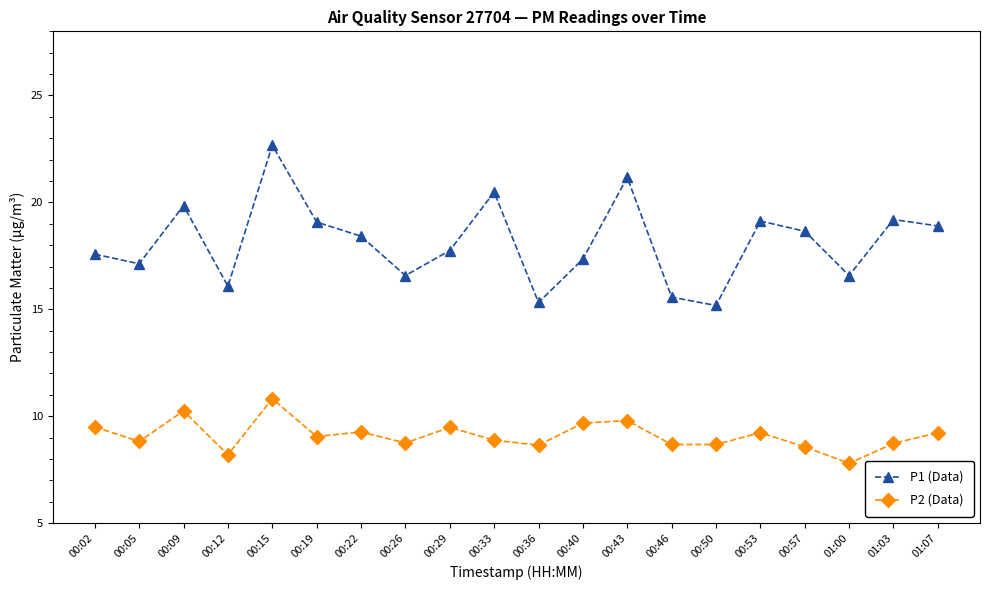

What is the average value of the P1 (Data) series?

18.1